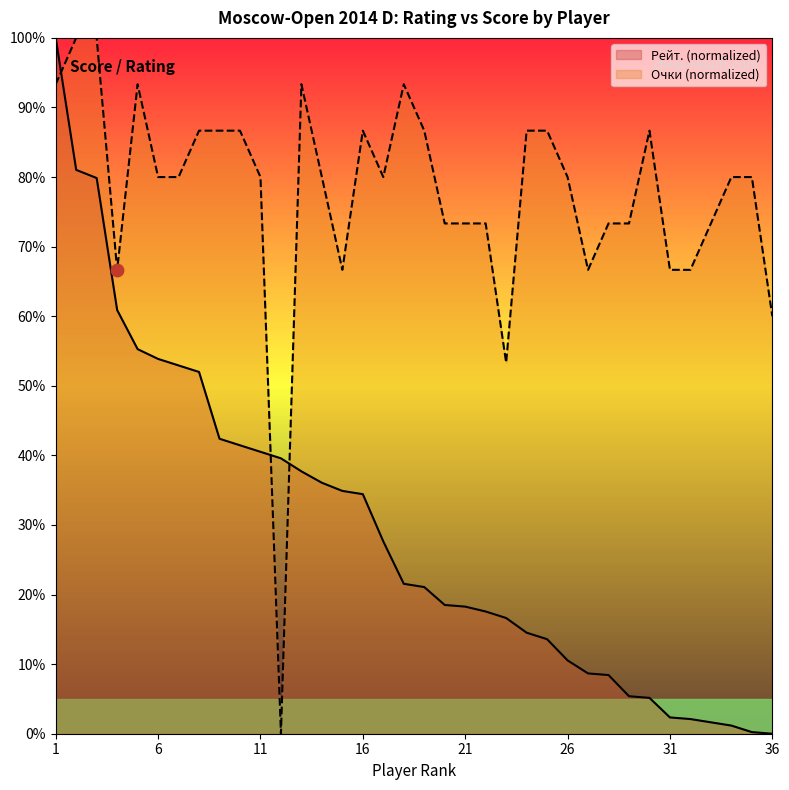

At how many categories does at least one series exceed 13?

36